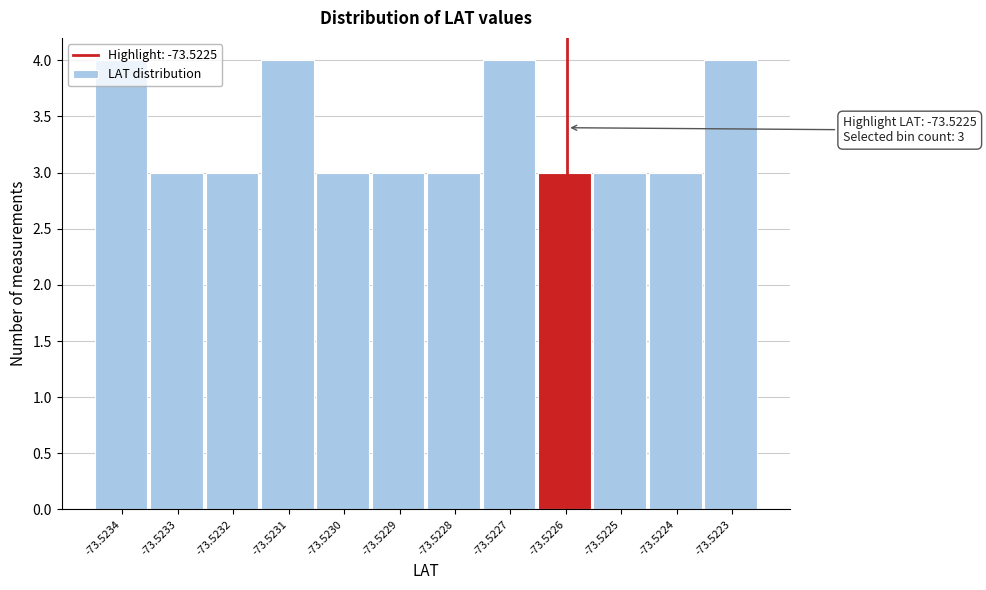

The value at -73.5223 is 4. True or false?

True